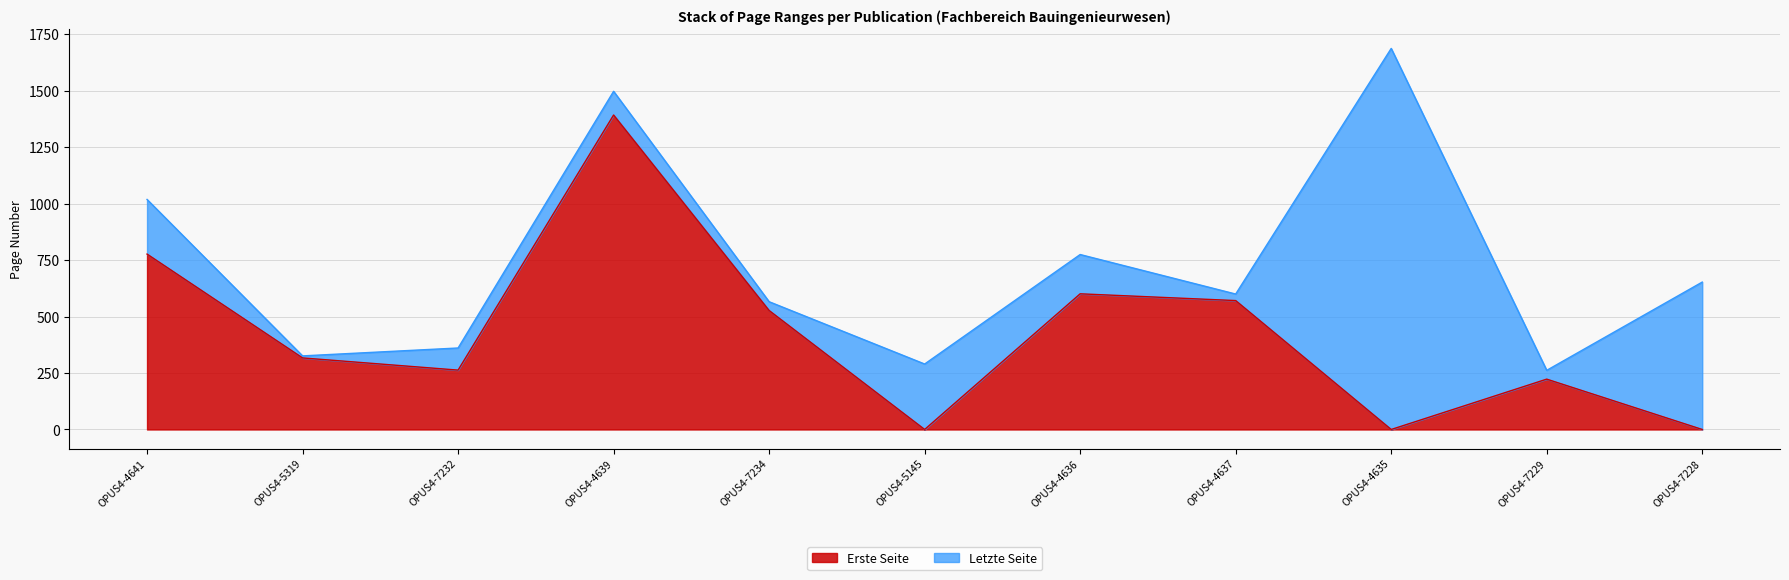

Does the chart display data point markers on the line(s)?

No